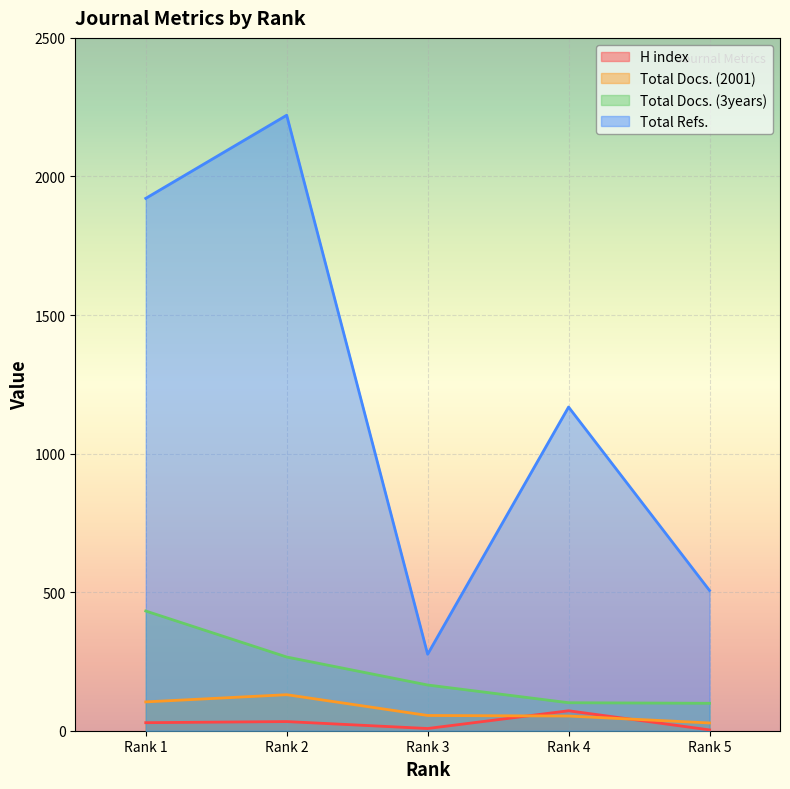

Rank the series at Rank 5 from lowest to highest value.

H index, Total Docs. (2001), Total Docs. (3years), Total Refs.